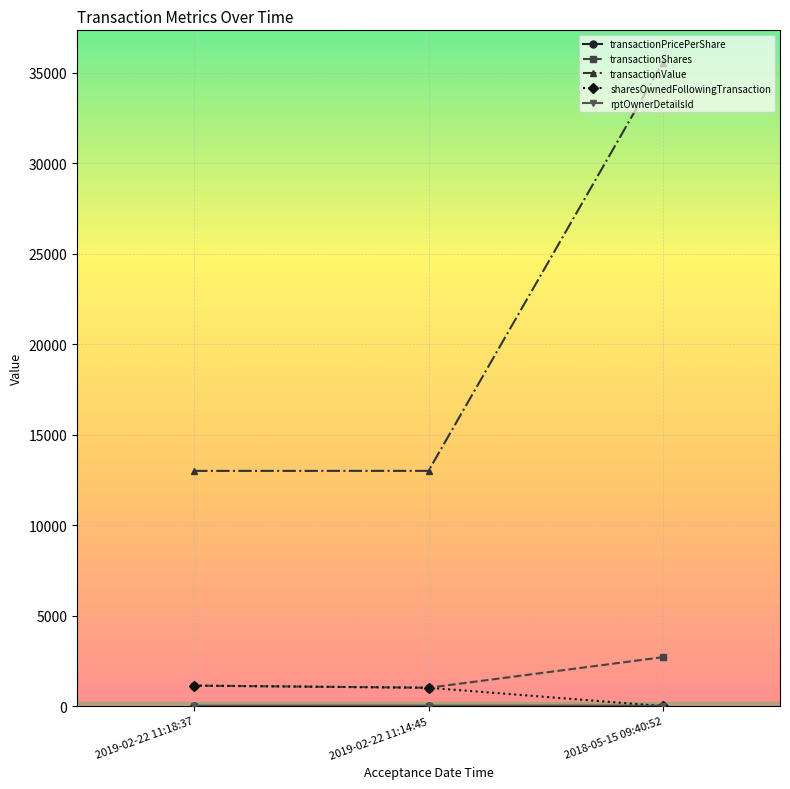

Count the number of data series in this chart.

5